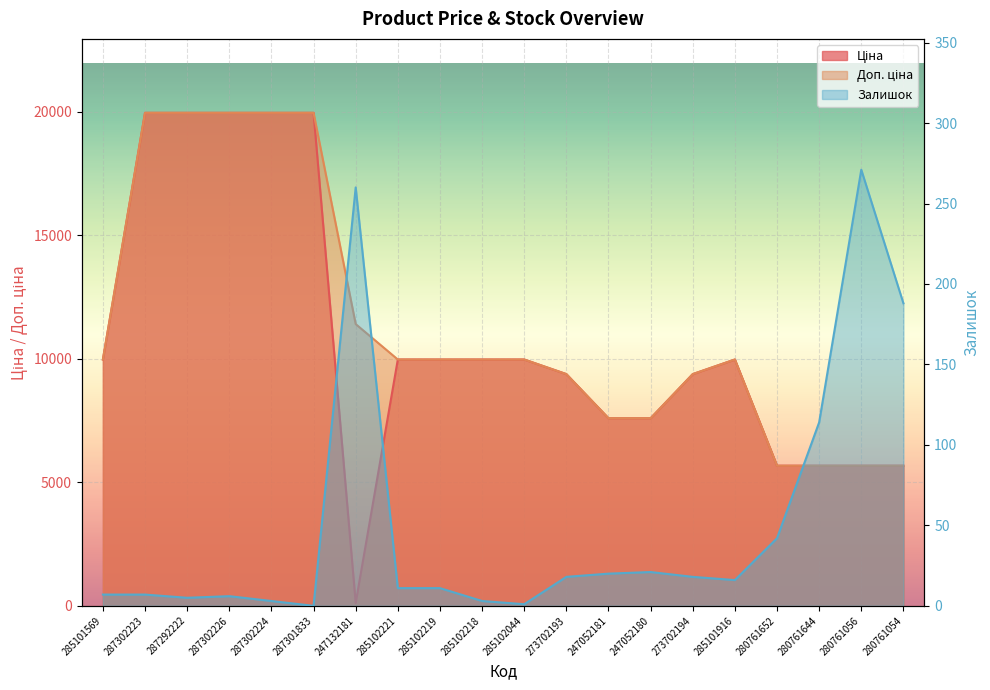

Reading left to right, what are all the values shown in this chart?

Ціна: 9975.0	19964.2	19964.2	19964.2	19964.2	19964.2	114.1	9975.0	9975.0	9975.0	9975.0	9384.0	7596.5	7596.5	9384.0	9975.0	5673.8	5673.8	5673.8	5673.8
Доп. ціна: 9975.0	19964.2	19964.2	19964.2	19964.2	19964.2	11410.0	9975.0	9975.0	9975.0	9975.0	9384.0	7596.5	7596.5	9384.0	9975.0	5673.8	5673.8	5673.8	5673.8
Залишок: 7.0	7.0	5.0	6.0	3.0	0.0	260.0	11.0	11.0	3.0	1.0	18.0	20.0	21.0	18.0	16.0	42.0	114.0	271.0	188.0